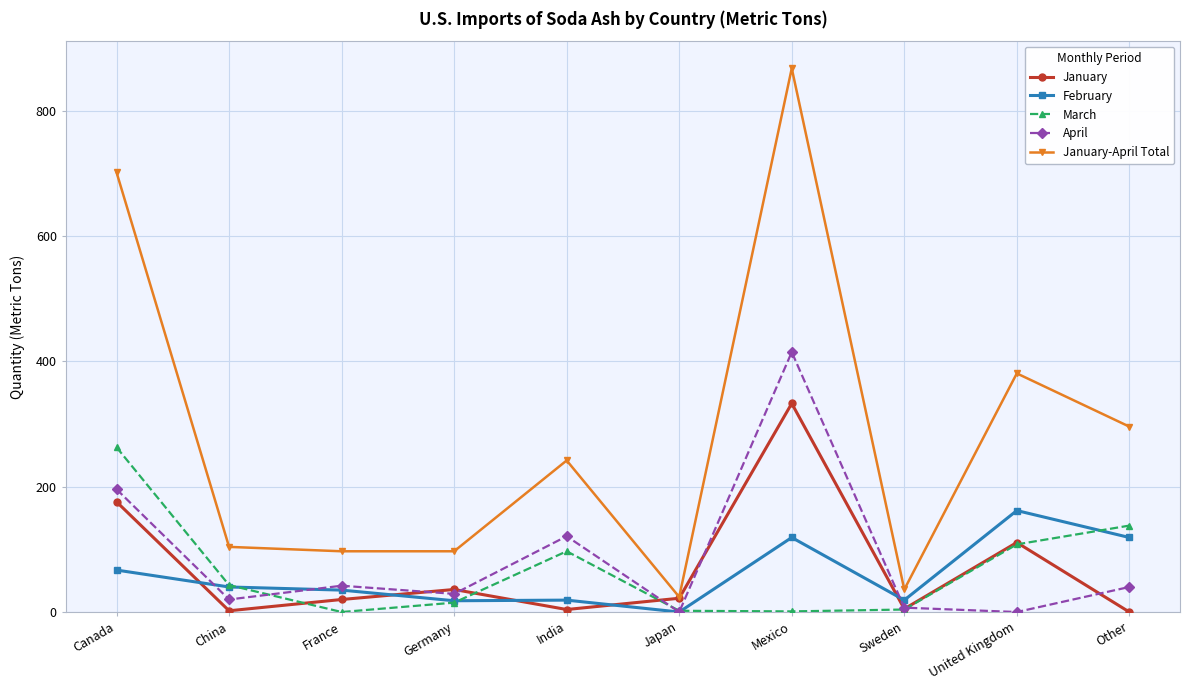

At which category is the sum across all series the highest?

Mexico